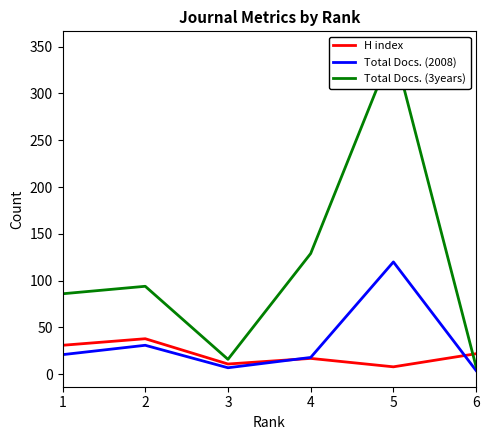

At which label does Total Docs. (2008) reach its peak?

5